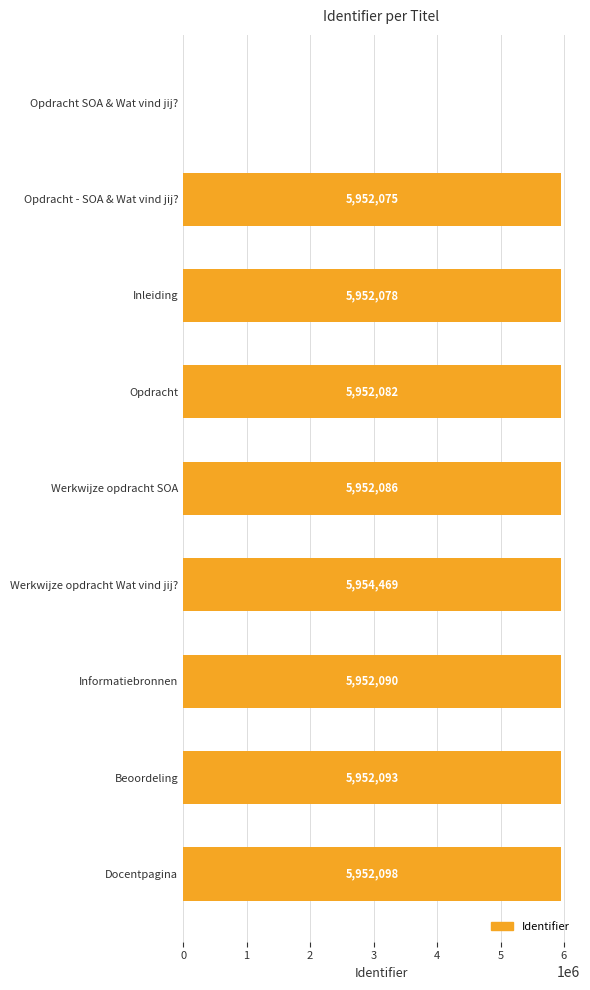

What is the greatest value displayed?

5954469